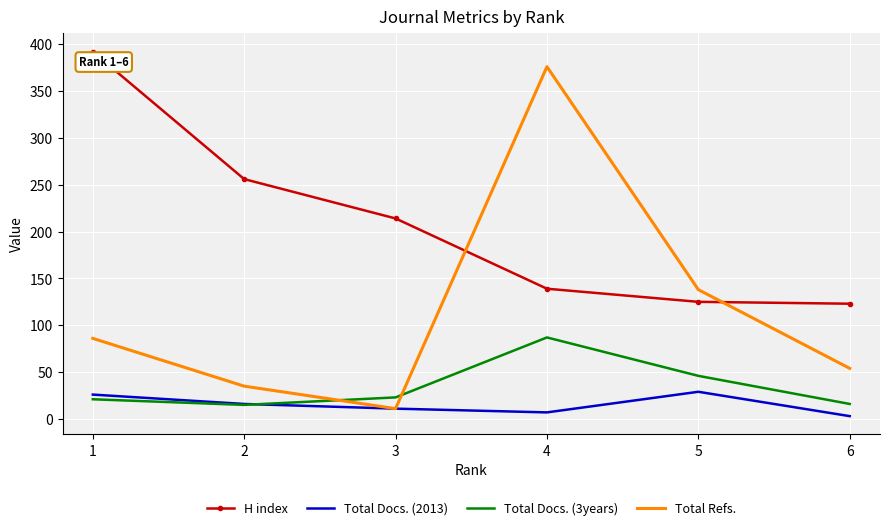

Where is the first local maximum for Total Docs. (3years)?

4